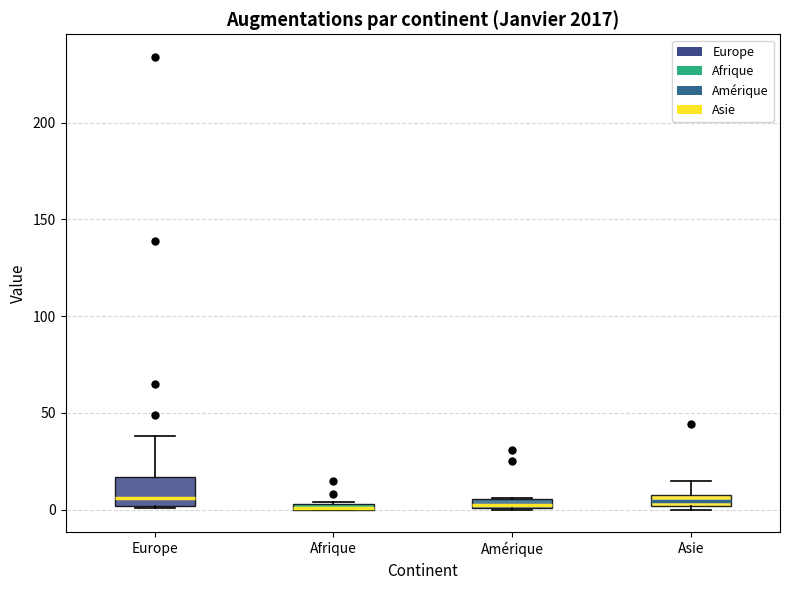

Which box is the tallest, from its lower edge to its upper edge?

Europe